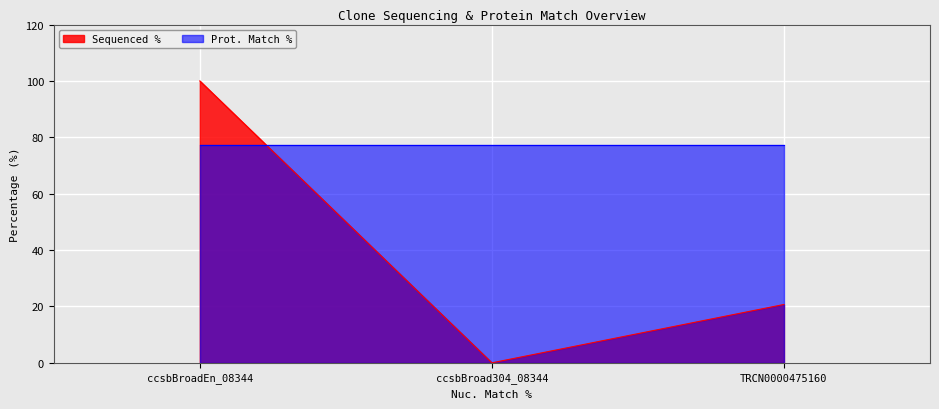

What is the difference between the maximum and second lowest values?

79.3